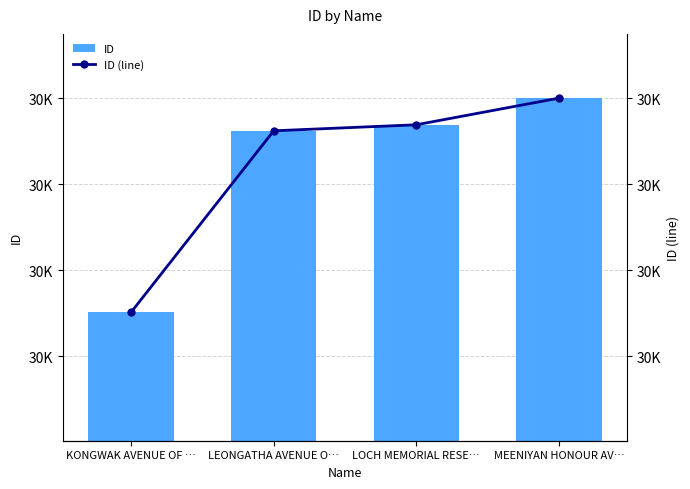

What is the sum of all ID (line) values?

123282